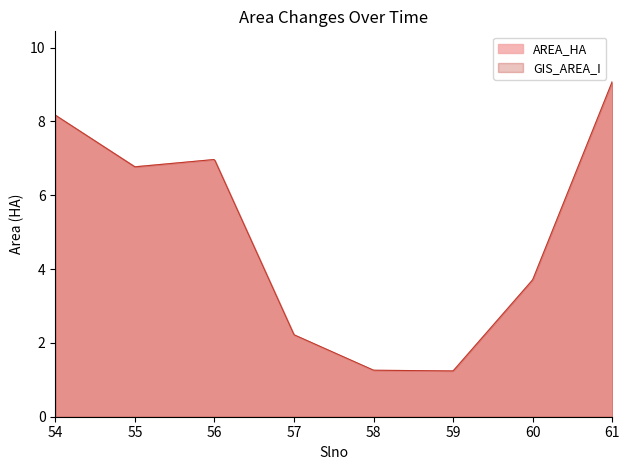

What is the smallest value displayed?

1.2